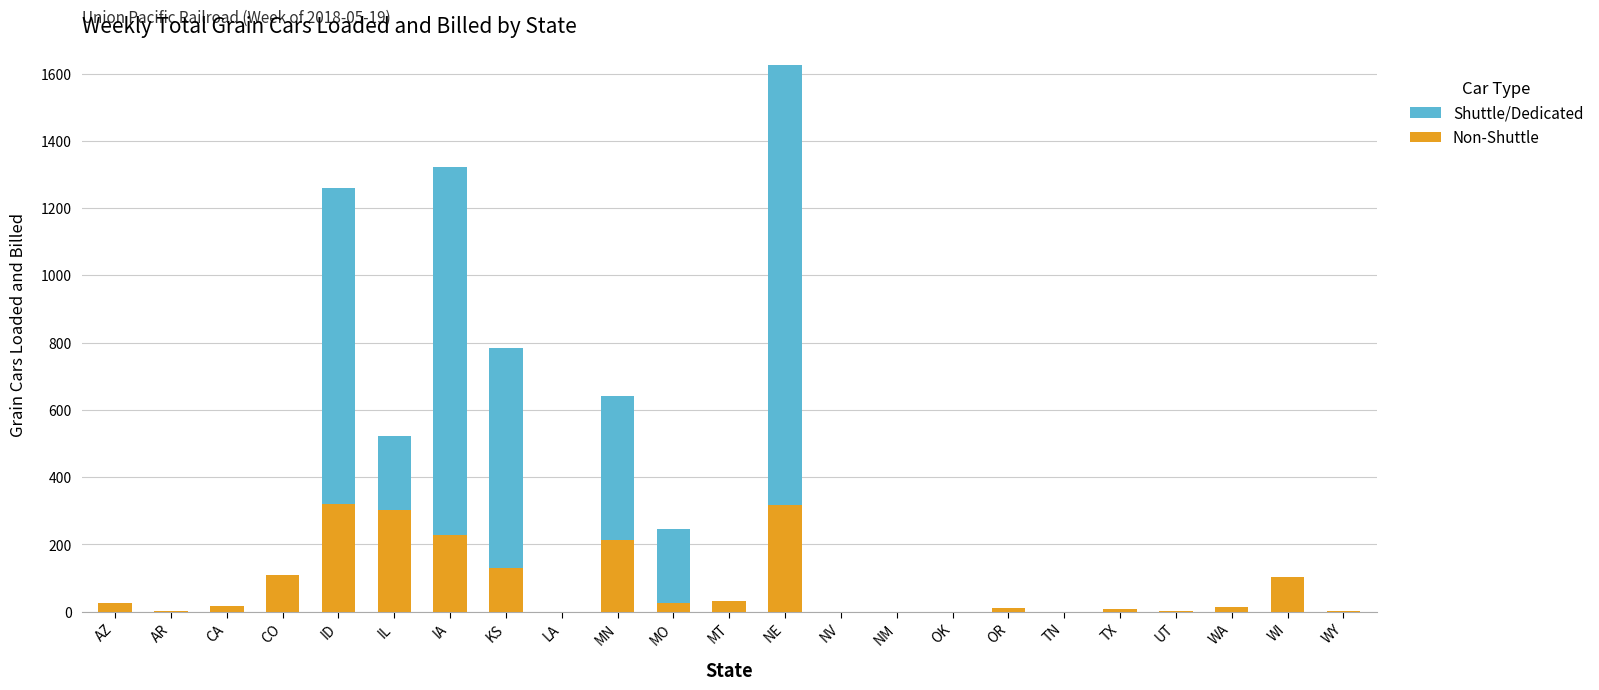

At which category is the sum across all series the highest?

NE